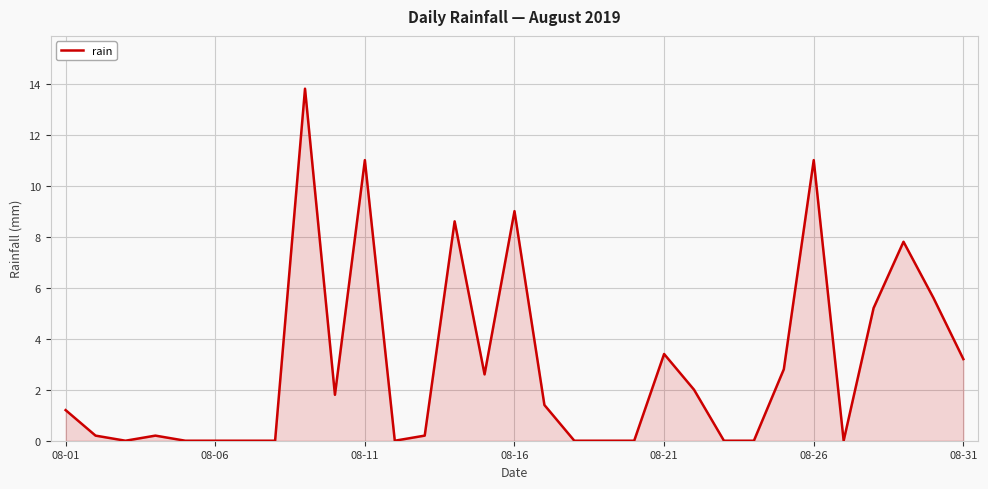

What is the maximum value shown in the chart?

13.8